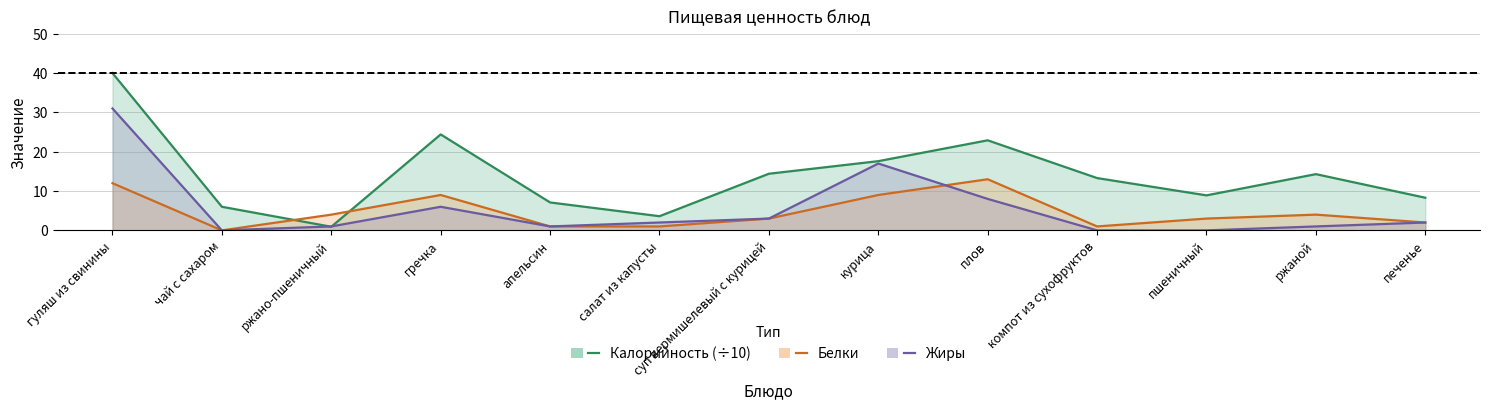

Which series has the widest spread of values?

Калорийность (÷10)